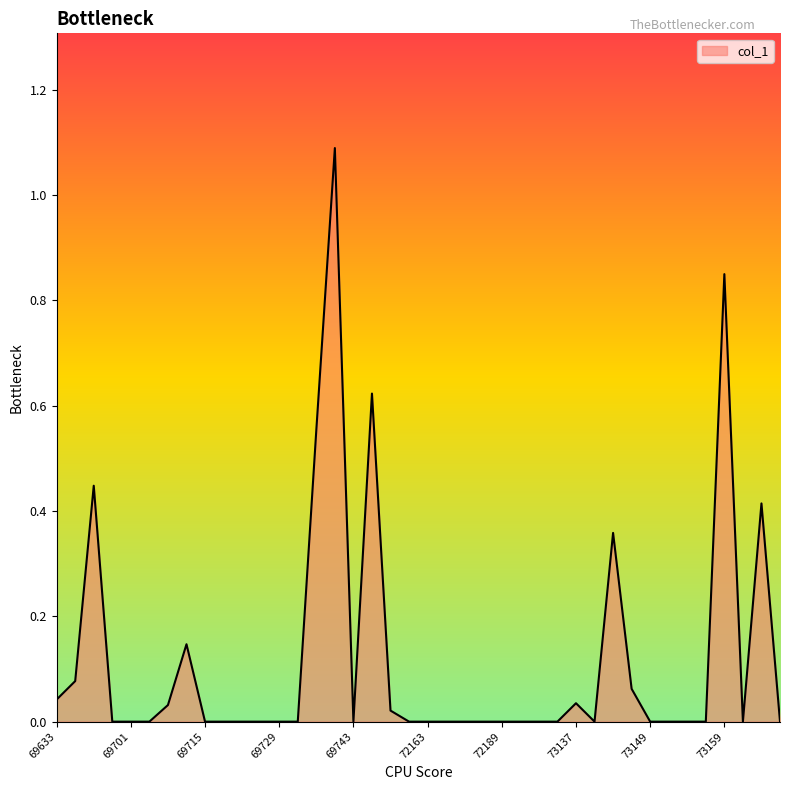

What is the maximum value shown in the chart?

1.1